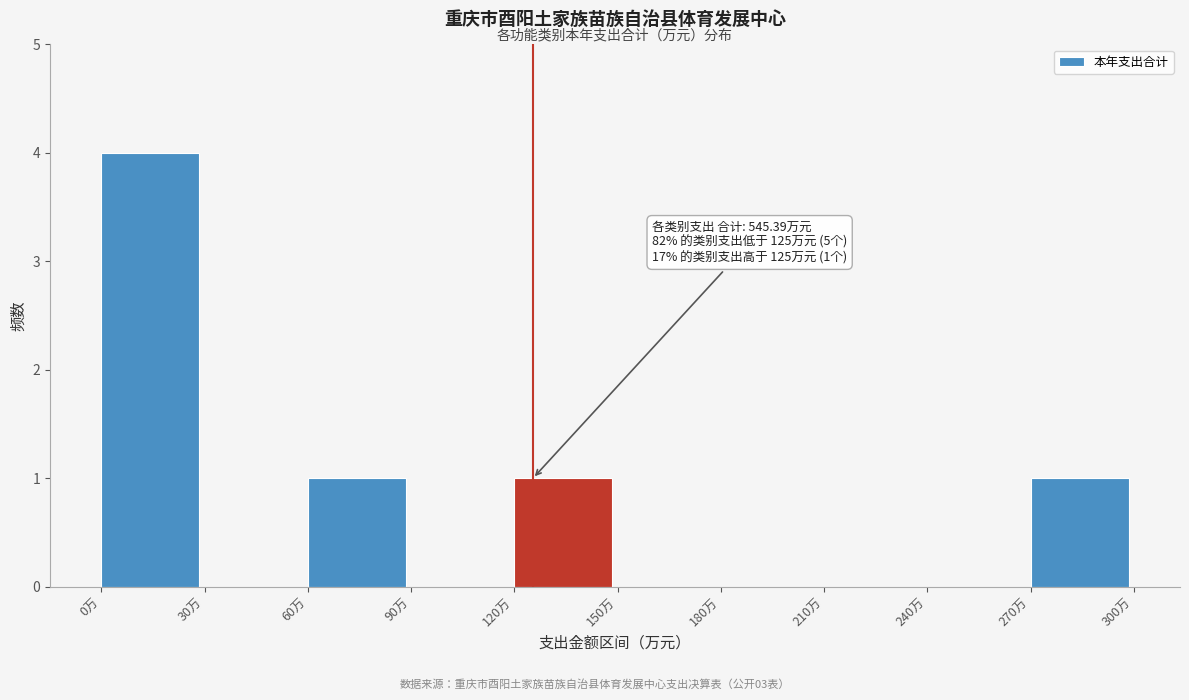

Over which range of the x-axis is the bar tallest?

0 to 30